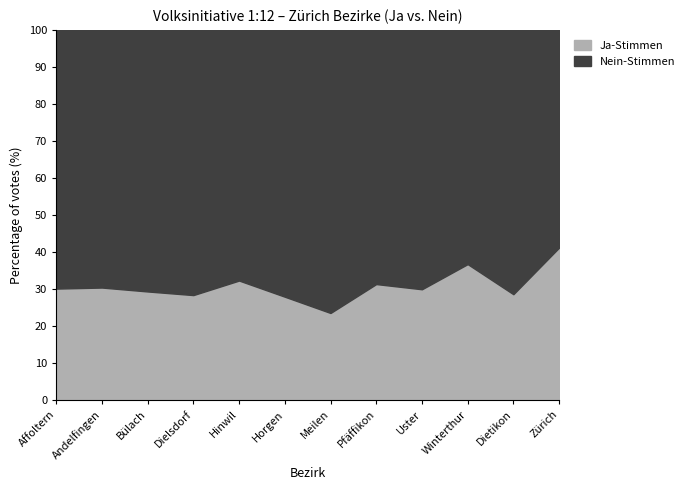

What is the label of the 8th point from the left?

Pfäffikon